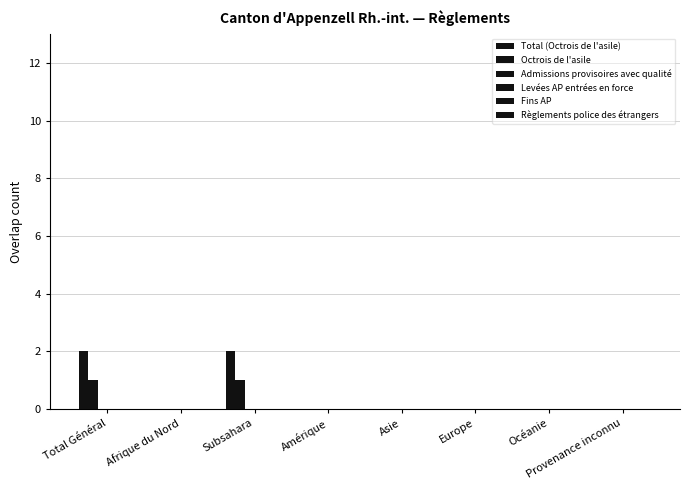

How many groups of bars are there?

8